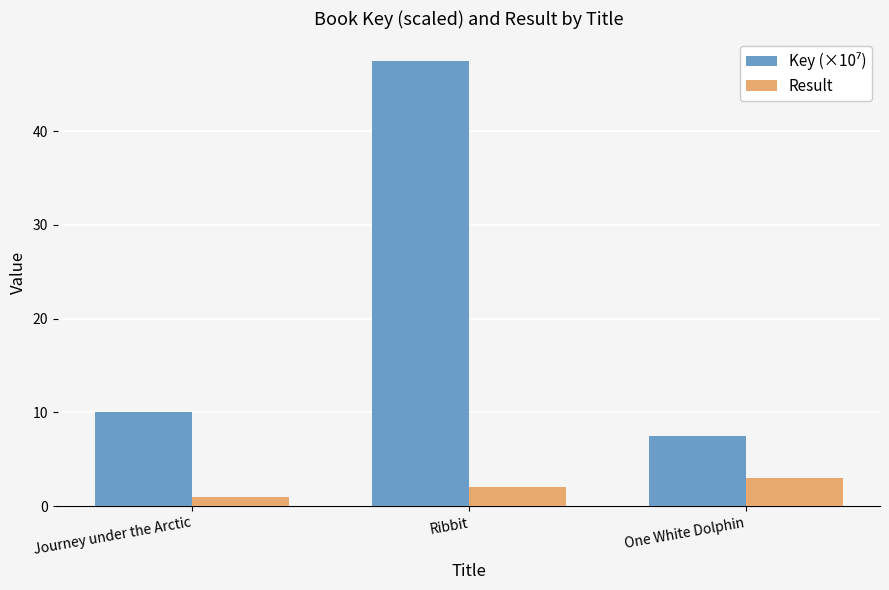

What is the sum of the Result values at One White Dolphin and Ribbit?

5.0